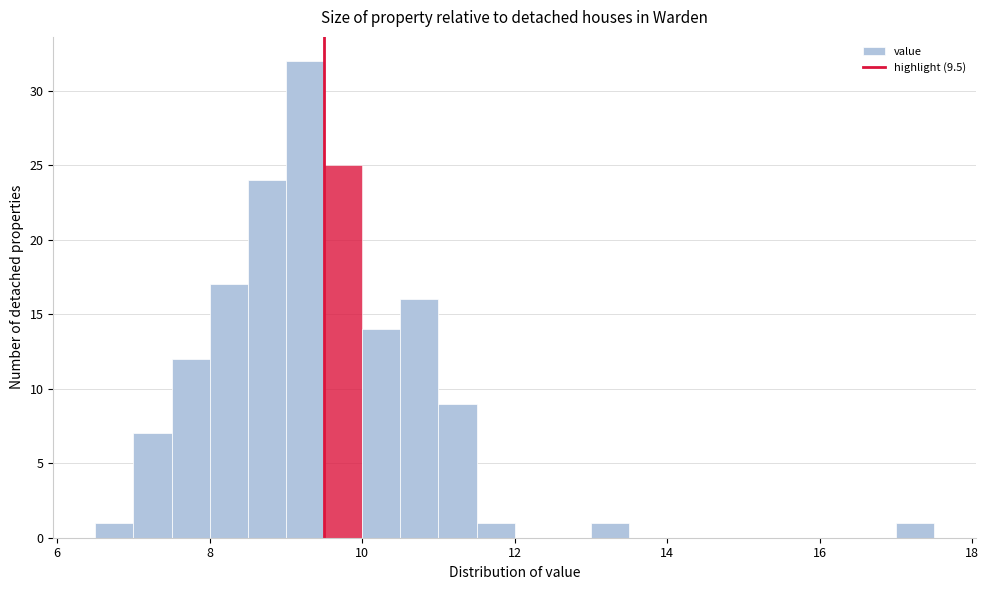

Around what value on the x-axis is the tallest bar? Give the approximate position of its centre, as read against the axis.

9.2